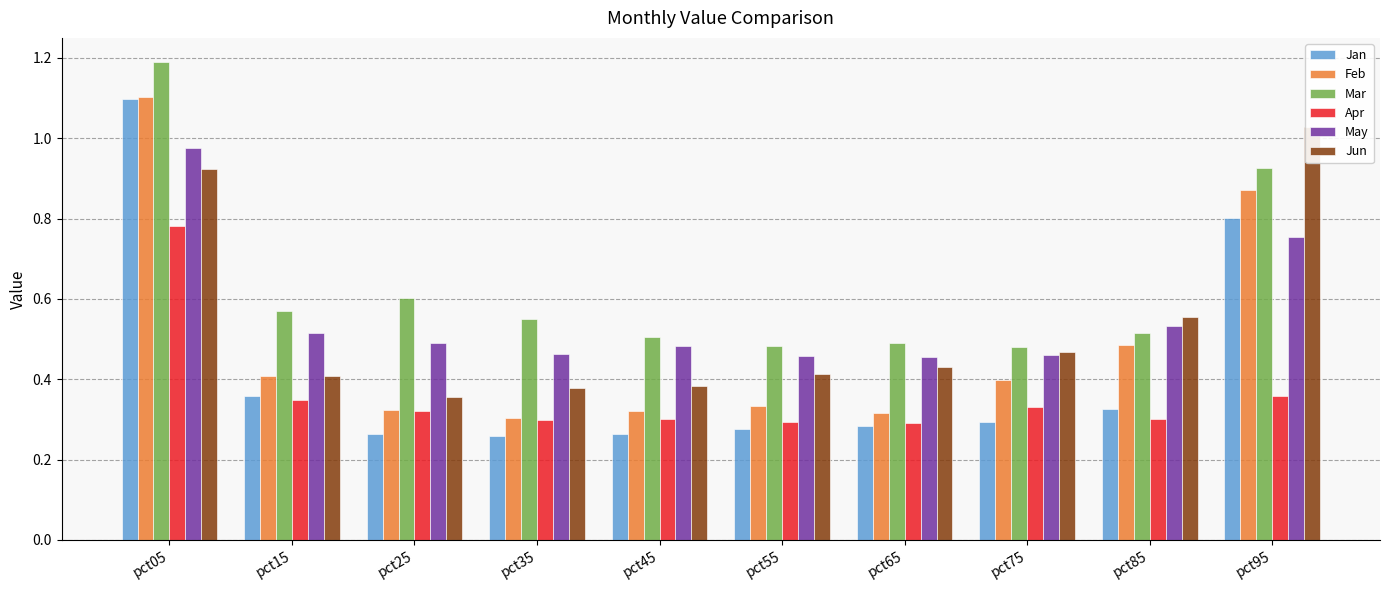

Reading left to right, extract all data points from this chart.

Jan: pct05=1.1	pct15=0.4	pct25=0.3	pct35=0.3	pct45=0.3	pct55=0.3	pct65=0.3	pct75=0.3	pct85=0.3	pct95=0.8
Feb: pct05=1.1	pct15=0.4	pct25=0.3	pct35=0.3	pct45=0.3	pct55=0.3	pct65=0.3	pct75=0.4	pct85=0.5	pct95=0.9
Mar: pct05=1.2	pct15=0.6	pct25=0.6	pct35=0.6	pct45=0.5	pct55=0.5	pct65=0.5	pct75=0.5	pct85=0.5	pct95=0.9
Apr: pct05=0.8	pct15=0.3	pct25=0.3	pct35=0.3	pct45=0.3	pct55=0.3	pct65=0.3	pct75=0.3	pct85=0.3	pct95=0.4
May: pct05=1.0	pct15=0.5	pct25=0.5	pct35=0.5	pct45=0.5	pct55=0.5	pct65=0.5	pct75=0.5	pct85=0.5	pct95=0.8
Jun: pct05=0.9	pct15=0.4	pct25=0.4	pct35=0.4	pct45=0.4	pct55=0.4	pct65=0.4	pct75=0.5	pct85=0.6	pct95=1.0